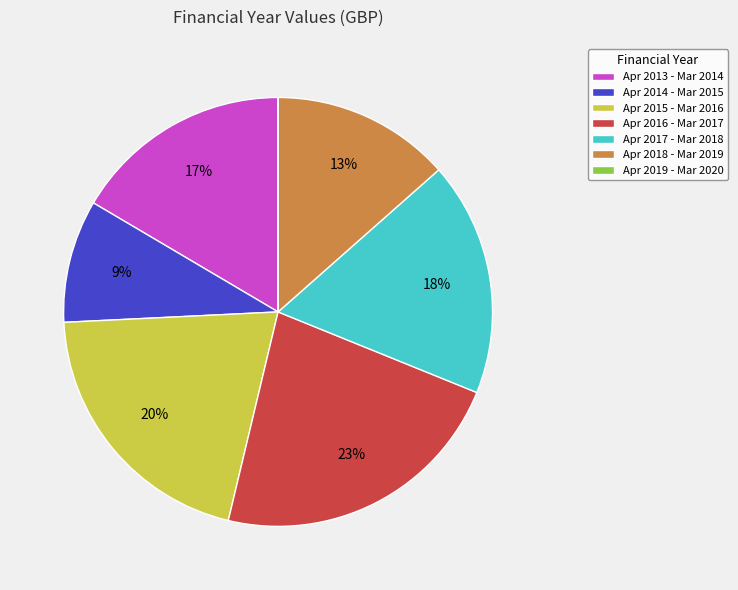

Approximately how many times larger is the value at Apr 2016 - Mar 2017 compared to Apr 2017 - Mar 2018?

1.3